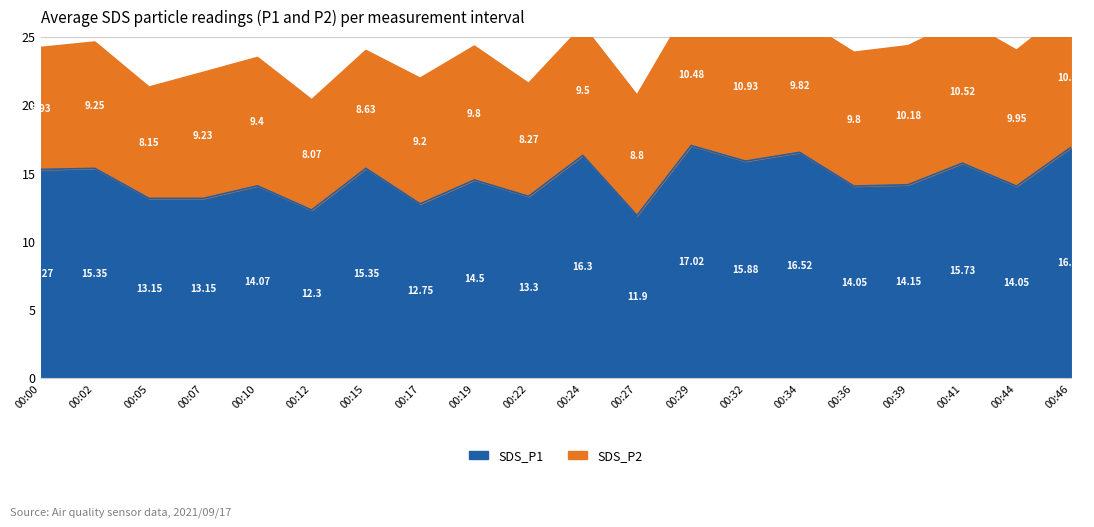

What is the approximate value at 00:29?

17.0